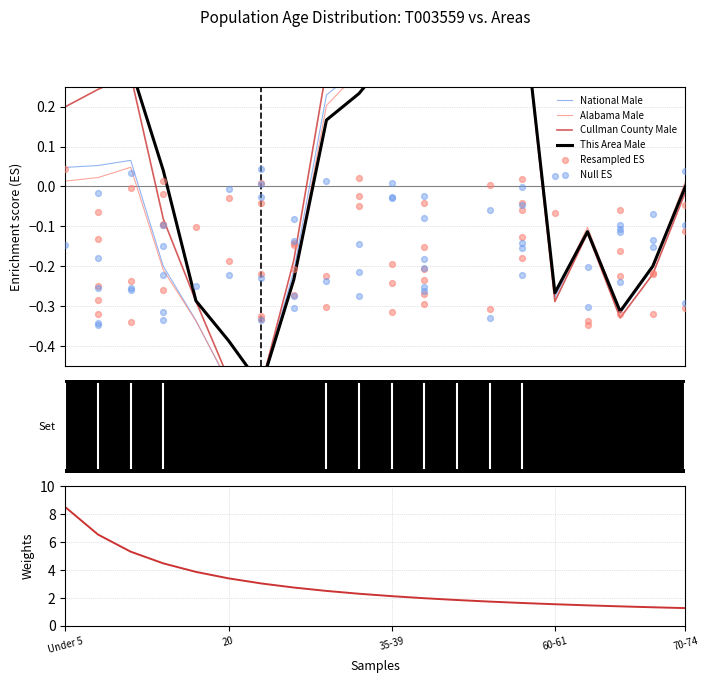

Which series reaches the maximum Y coordinate?

This Area Male